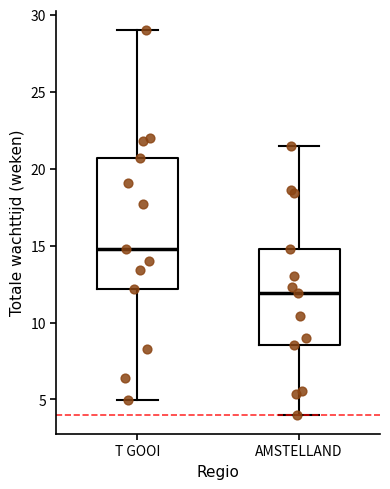

Which box has the highest median line?

T GOOI